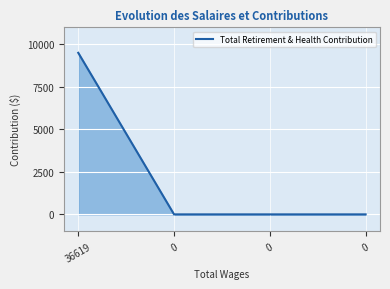

Reading left to right, what are all the values shown in this chart?

36619=9501	0=0	0=0	0=0